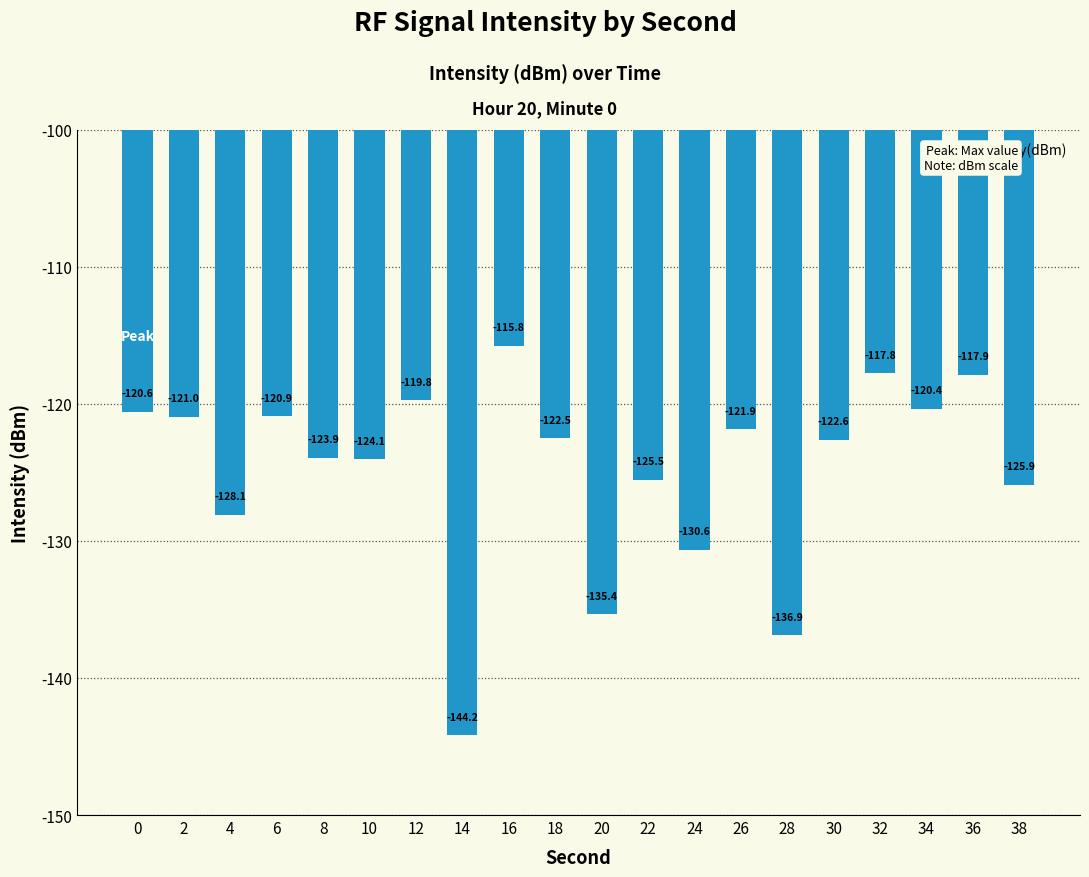

Read the value at 8.

-123.9